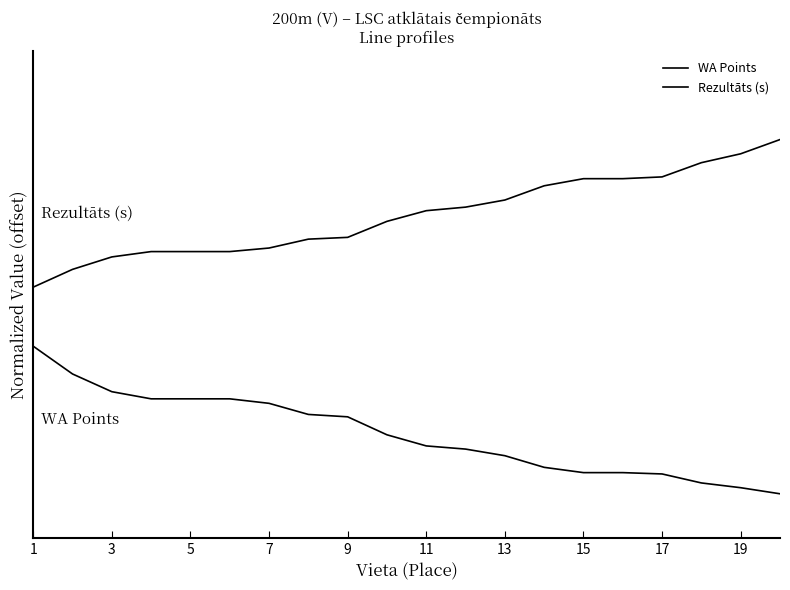

Does the chart display data point markers on the line(s)?

No